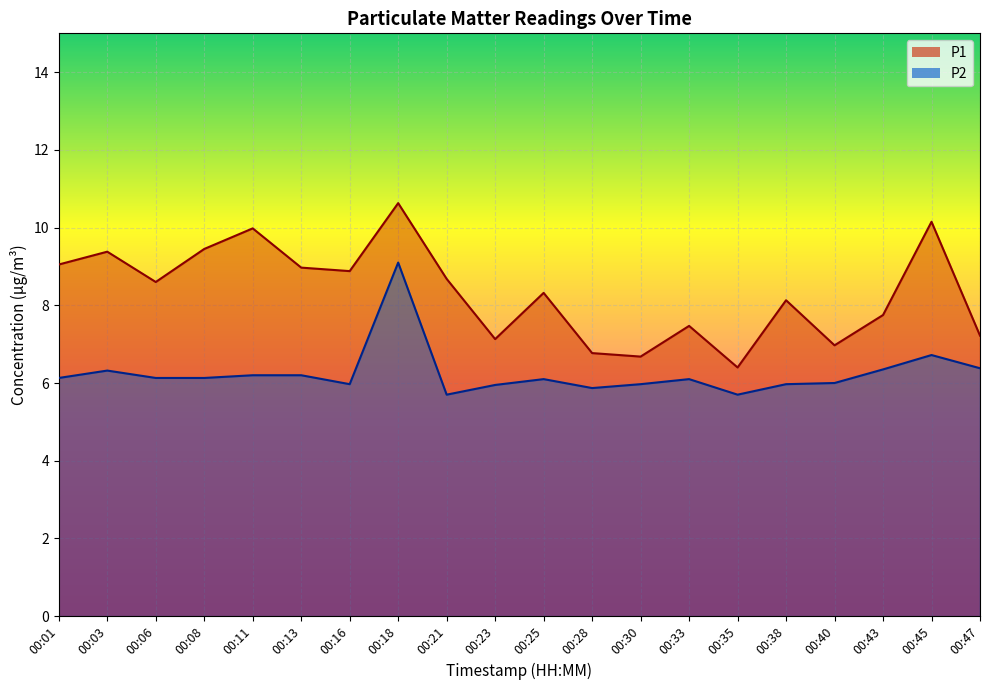

Which series has the largest range (max minus min)?

P1